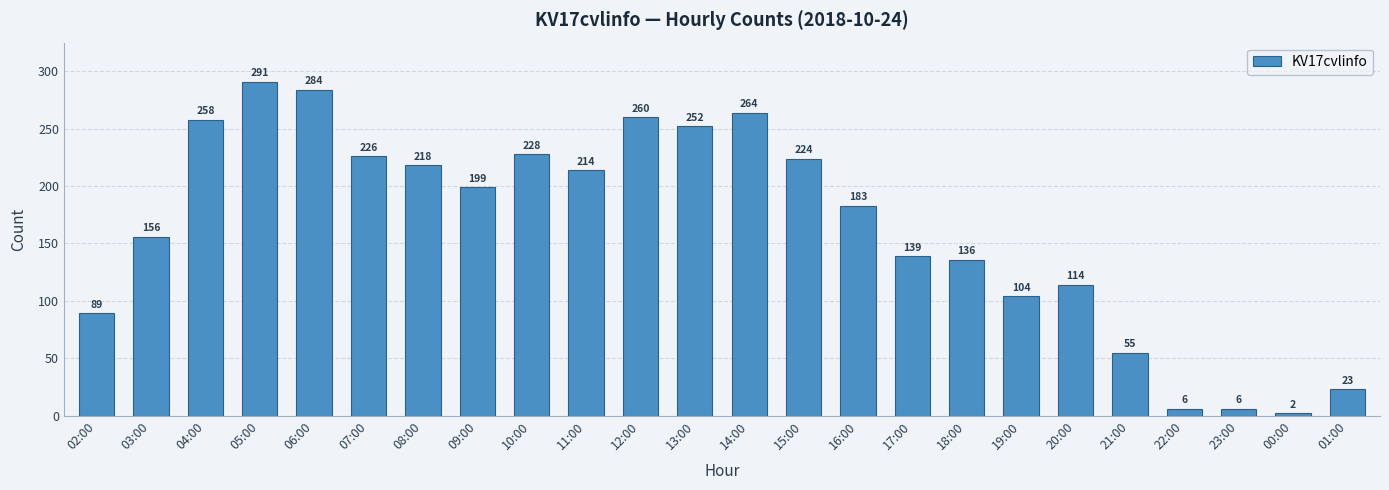

How many bars are there in total?

24